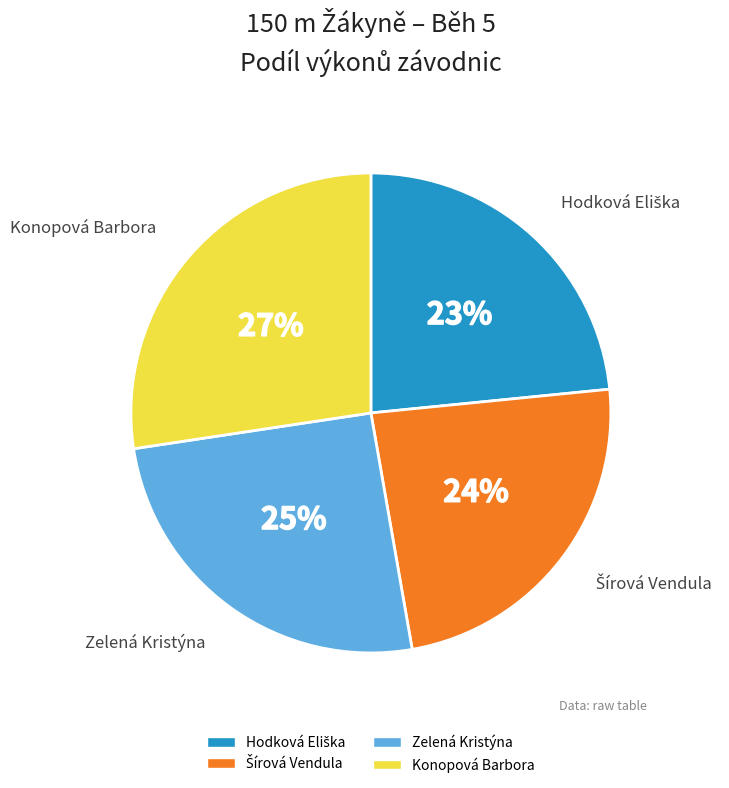

How many slices are in this pie chart?

4